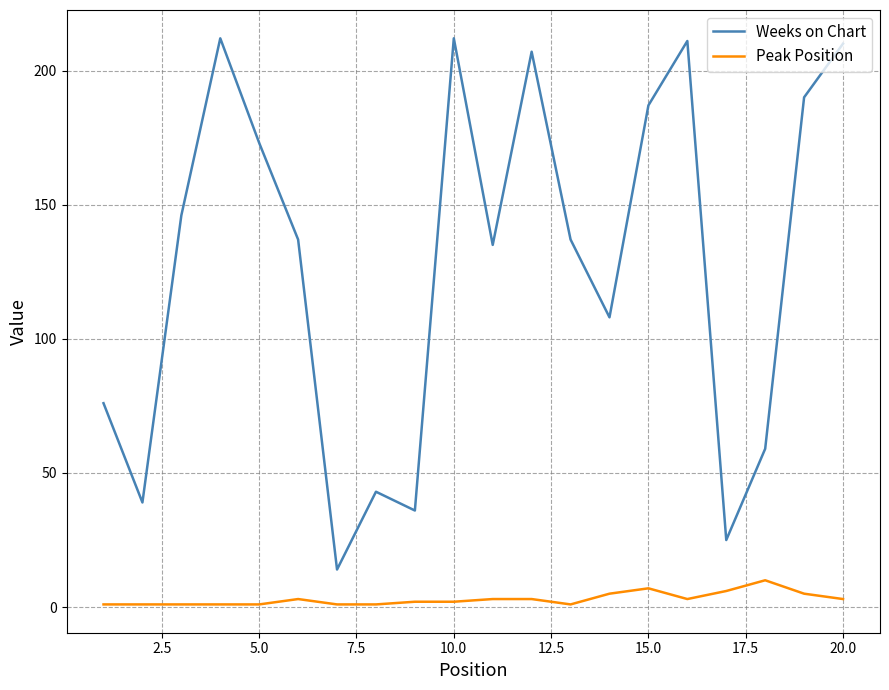

How many categories are shown in the chart?

20